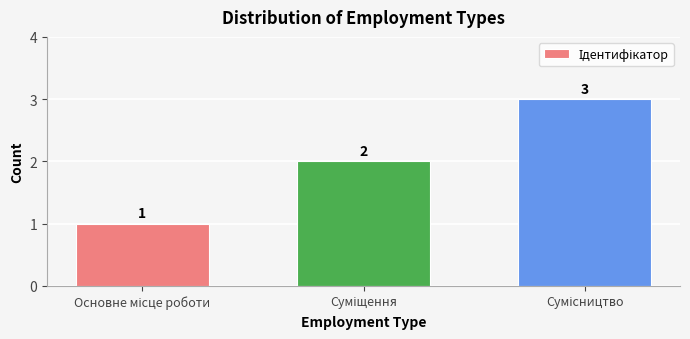

What is the value of the 2nd bar from the left?

2